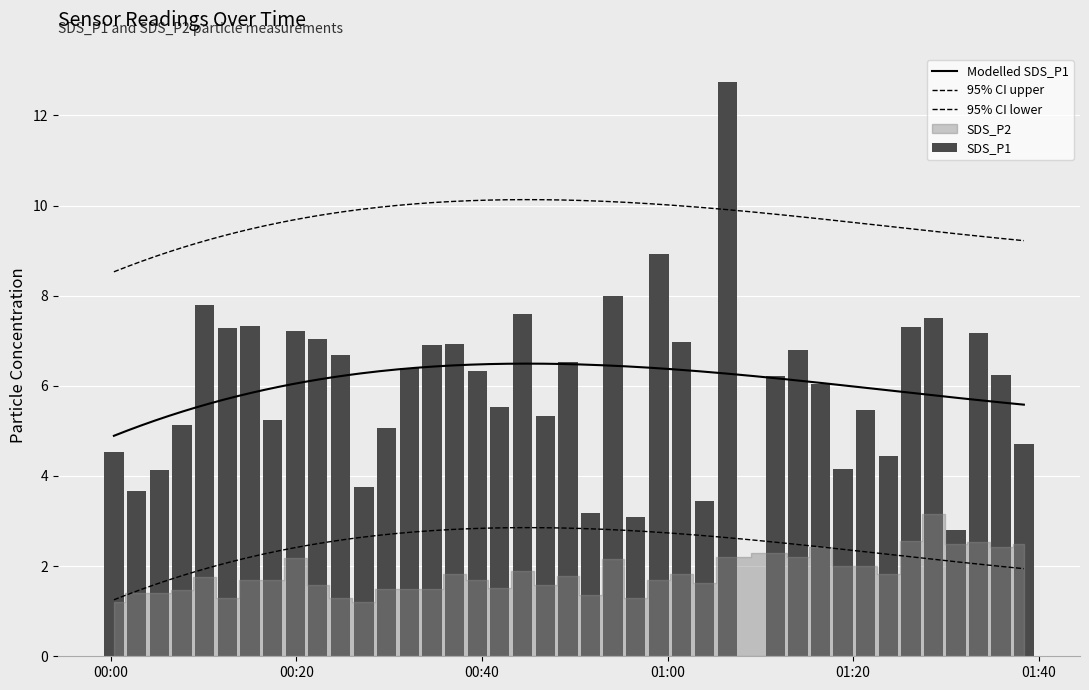

List the labels in order of value, smallest first.

2022/07/02 01:31:06, 2022/07/02 00:56:34, 2022/07/02 00:51:42, 2022/07/02 01:03:58, 2022/07/02 00:02:46, 2022/07/02 00:27:17, 2022/07/02 00:05:13, 2022/07/02 01:18:56, 2022/07/02 01:23:48, 2022/07/02 00:00:19, 2022/07/02 01:38:25, 2022/07/02 00:29:43, 2022/07/02 00:07:39, 2022/07/02 00:17:26, 2022/07/02 00:46:49, 2022/07/02 01:21:22, 2022/07/02 00:41:55, 2022/07/02 01:16:30, 2022/07/02 01:11:38, 2022/07/02 01:35:58, 2022/07/02 00:39:29, 2022/07/02 00:32:09, 2022/07/02 00:49:16, 2022/07/02 00:24:45, 2022/07/02 01:14:04, 2022/07/02 00:34:37, 2022/07/02 00:37:03, 2022/07/02 01:01:30, 2022/07/02 00:22:18, 2022/07/02 01:33:32, 2022/07/02 00:19:52, 2022/07/02 00:12:32, 2022/07/02 01:26:14, 2022/07/02 00:14:59, 2022/07/02 01:28:40, 2022/07/02 00:44:22, 2022/07/02 00:10:06, 2022/07/02 00:54:08, 2022/07/02 00:59:04, 2022/07/02 01:06:26